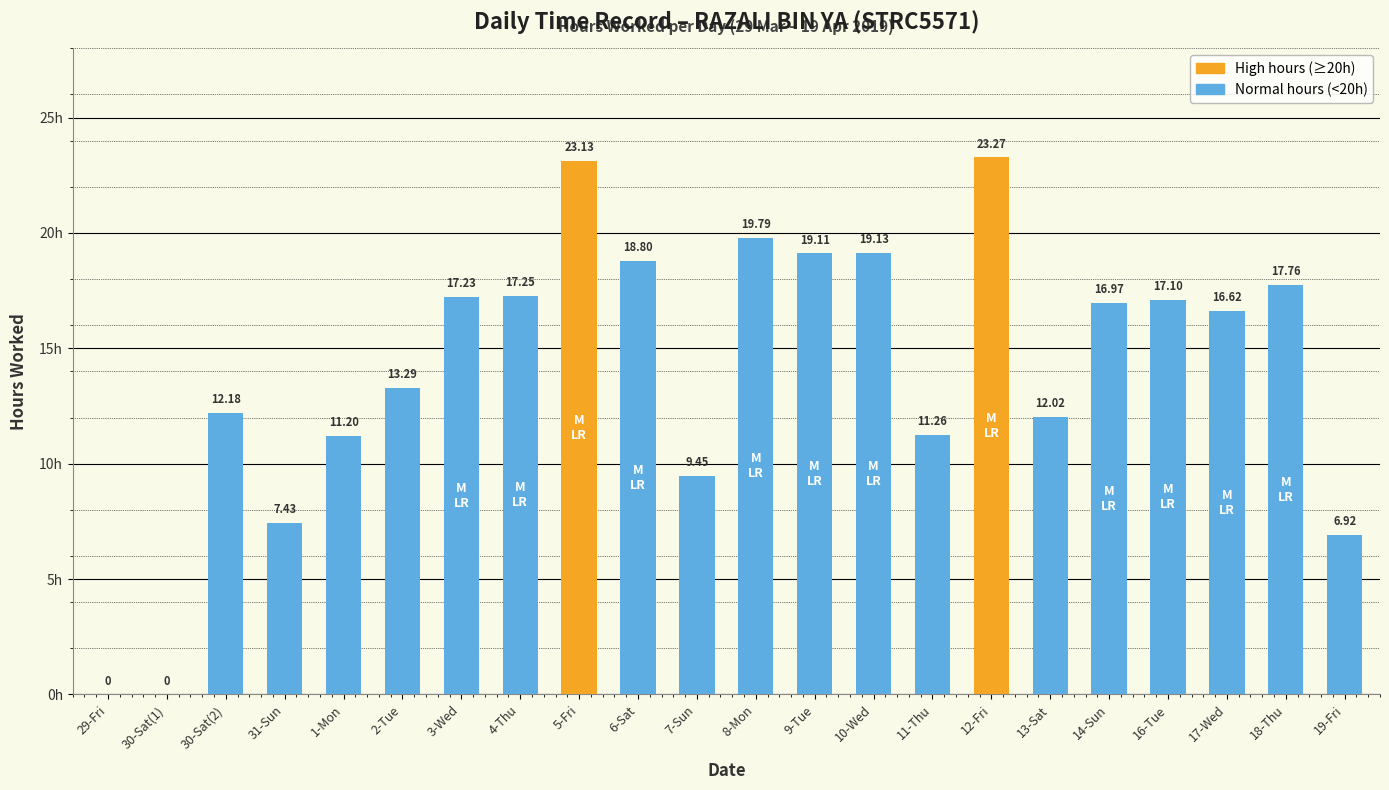

Which has a higher value, 5-Fri or 2-Tue?

5-Fri